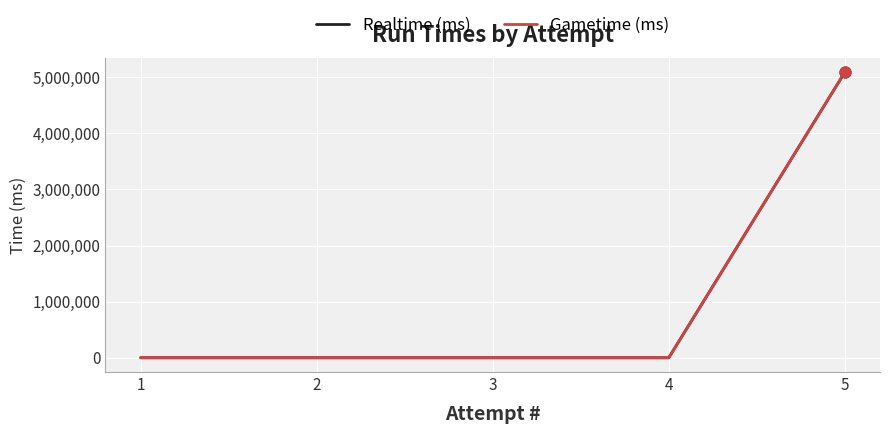

Which series reaches the minimum Y coordinate?

Realtime (ms)